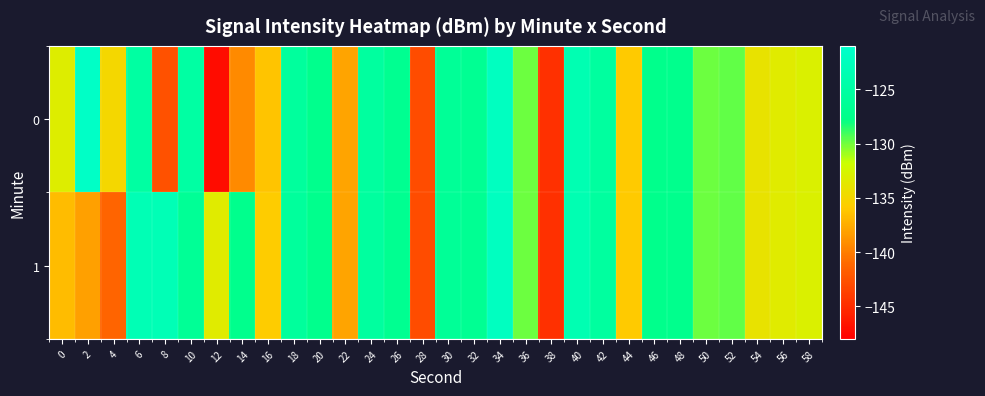

Rank the series at 8 from lowest to highest value.

0, 1